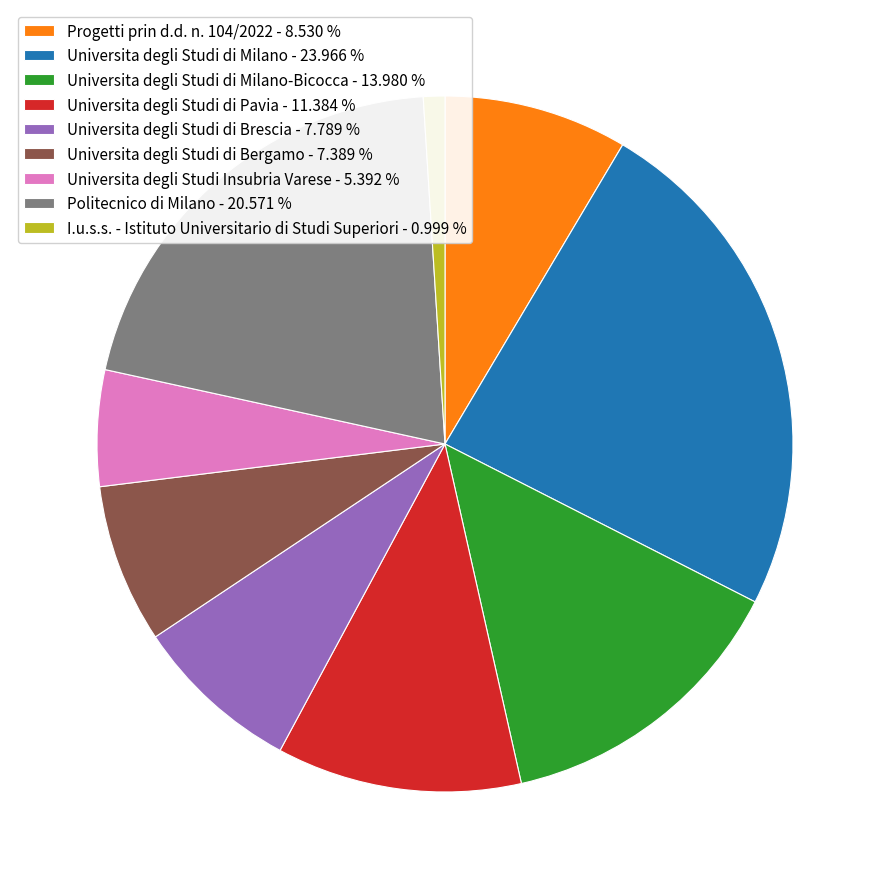

Which has a higher value, Progetti prin d.d. n. 104/2022 - 8.530 % or Universita degli Studi di Bergamo - 7.389 %?

Progetti prin d.d. n. 104/2022 - 8.530 %